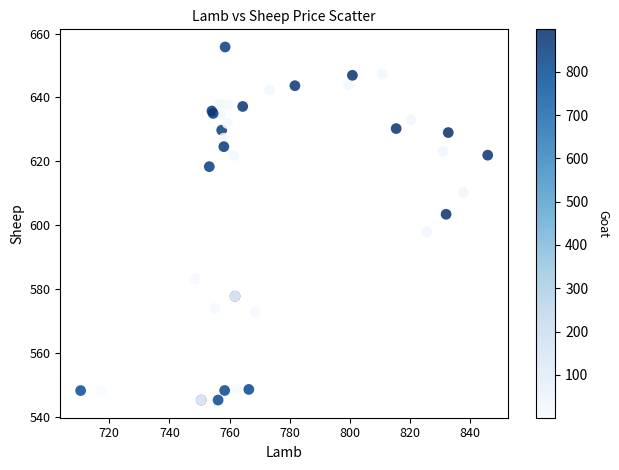

What Y value in the scatter plot is closest to 600?

597.9